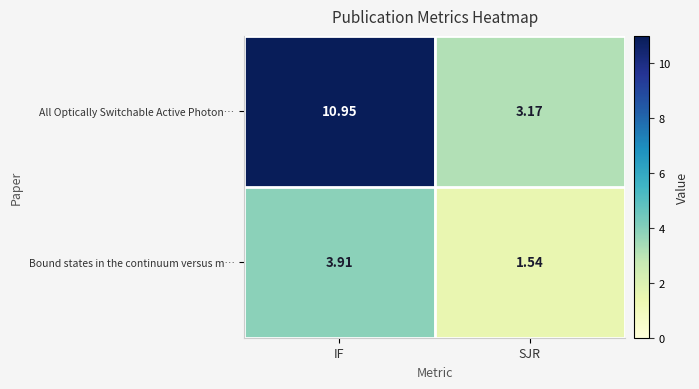

Which label corresponds to the smallest value in the chart?

SJR